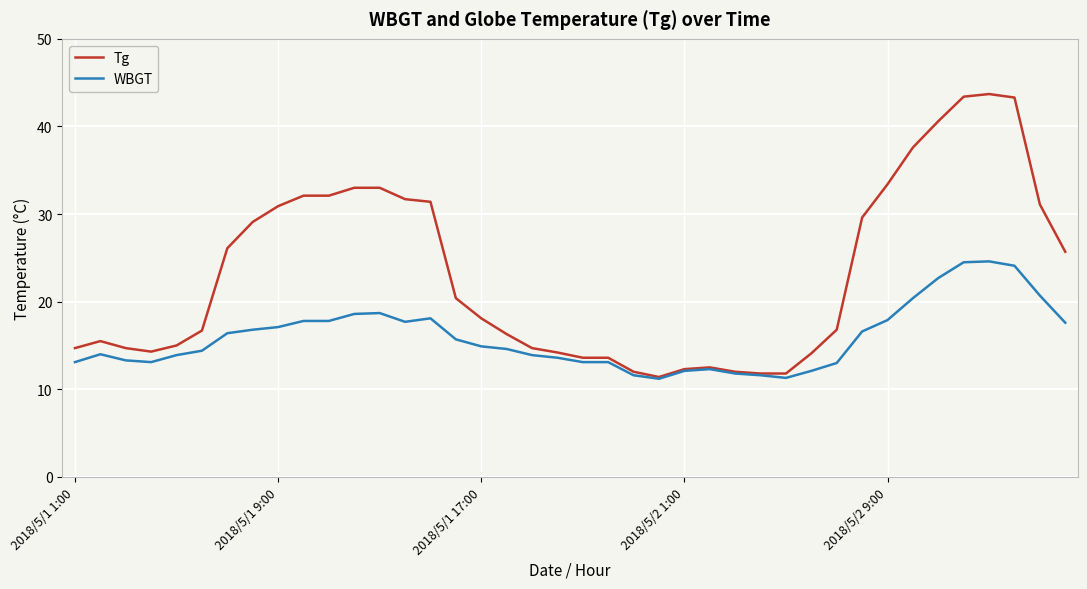

Which series has the largest range (max minus min)?

Tg